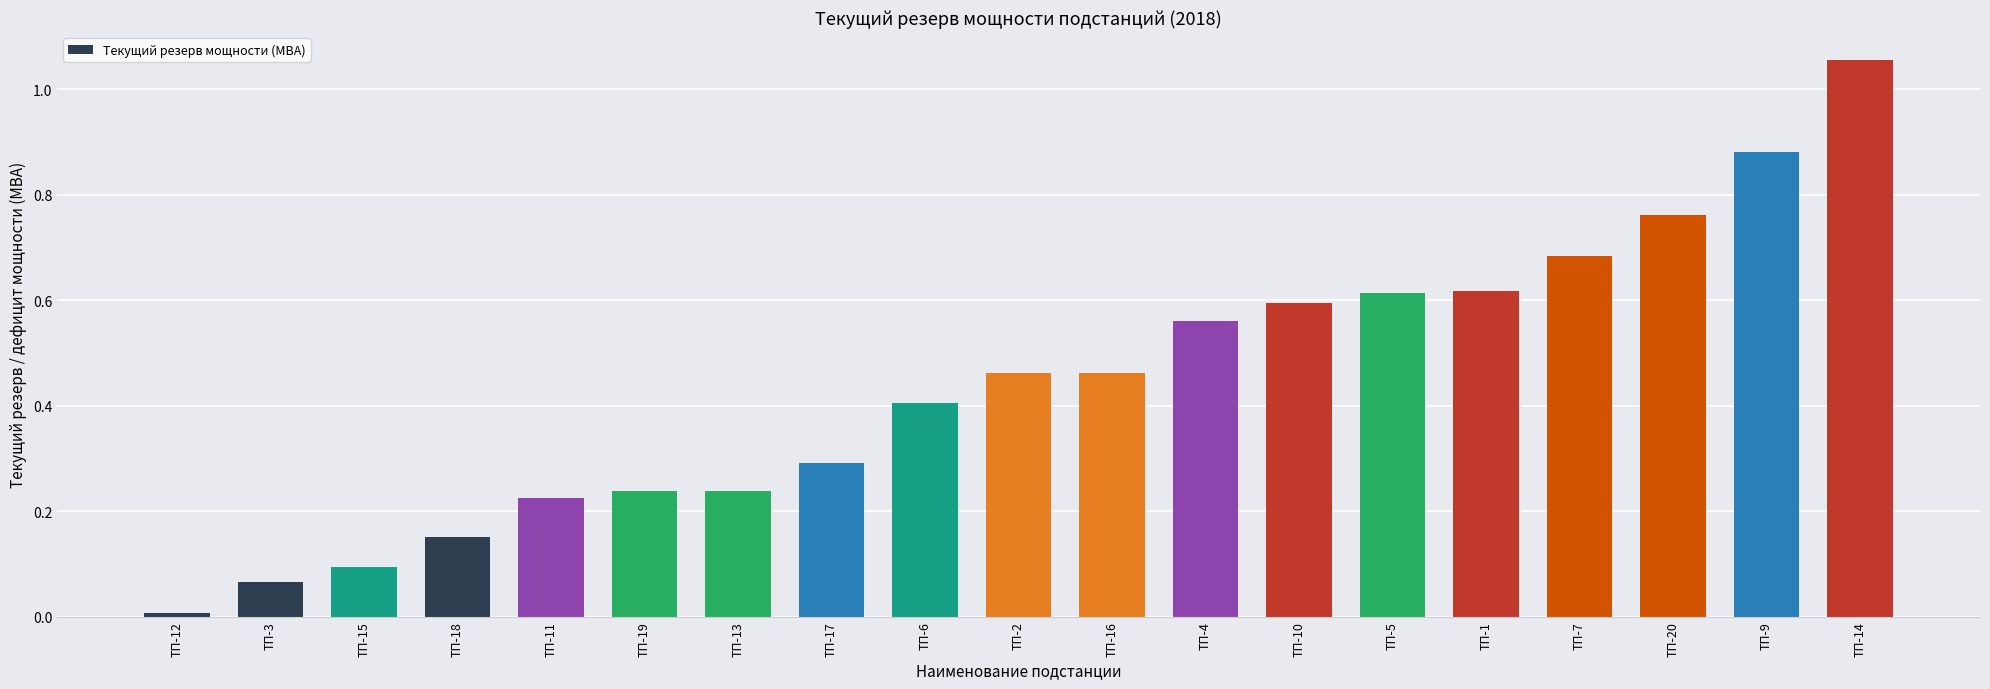

Does the chart contain stacked bars?

No